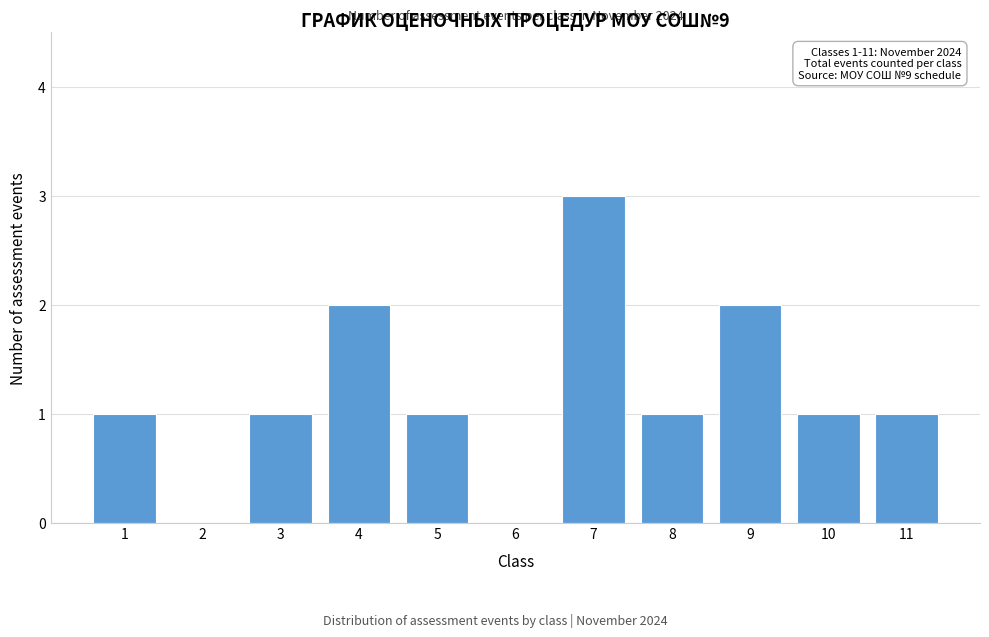

Reading left to right, transcribe all the data shown in this chart.

1=1	2=0	3=1	4=2	5=1	6=0	7=3	8=1	9=2	10=1	11=1